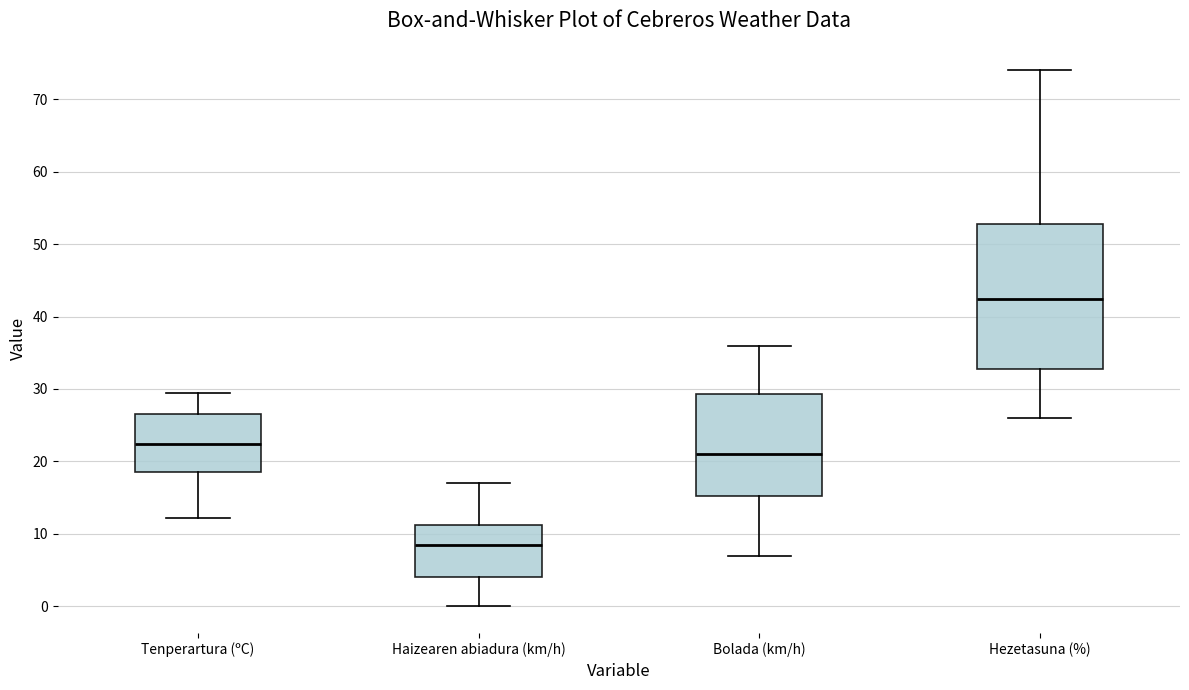

Which box has the lowest median line?

Haizearen abiadura (km/h)